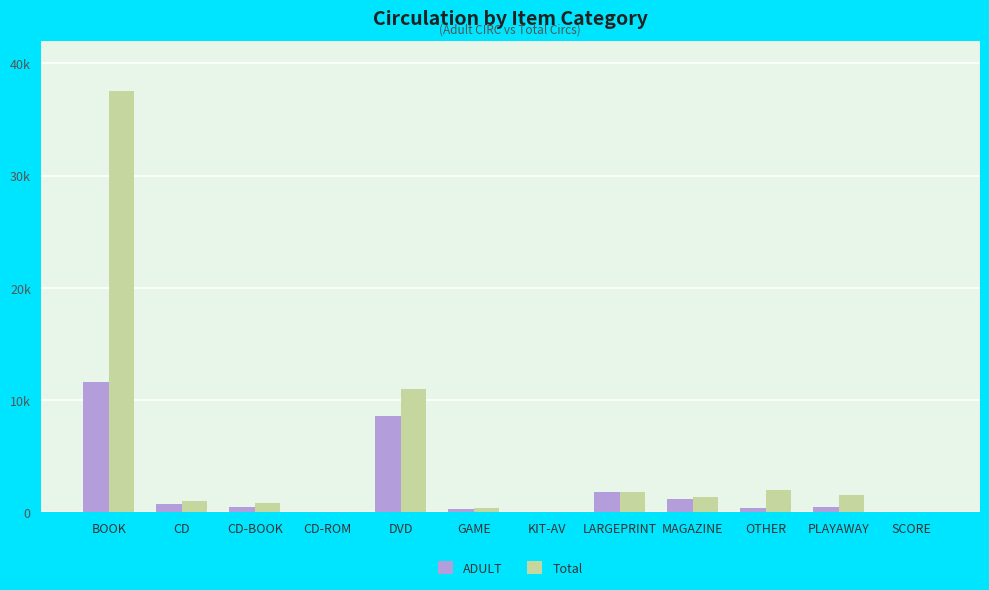

What are all the series names shown in the legend?

ADULT, Total